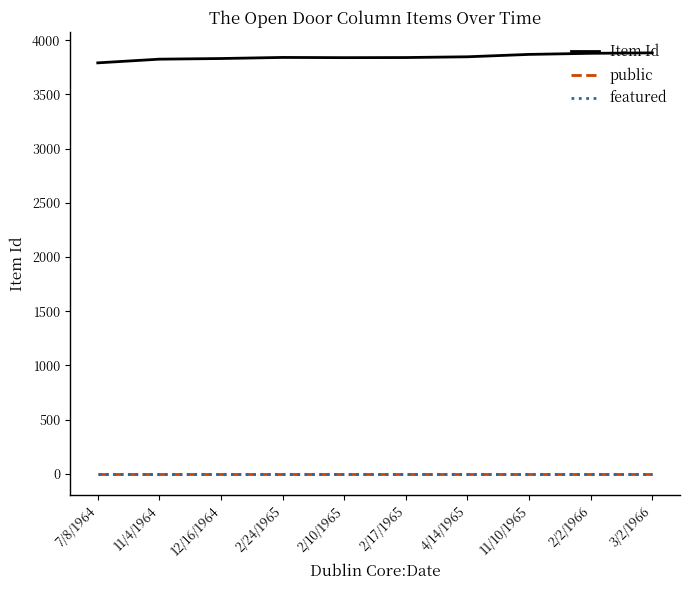

How many lines are shown in the chart?

3